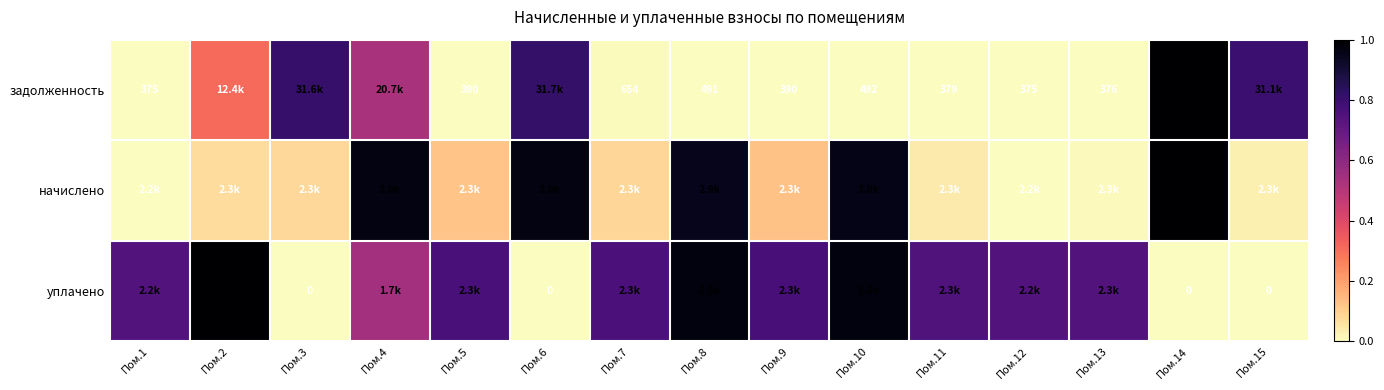

Is the value of начислено at Пом.2 greater than the value of задолженность at Пом.10?

Yes